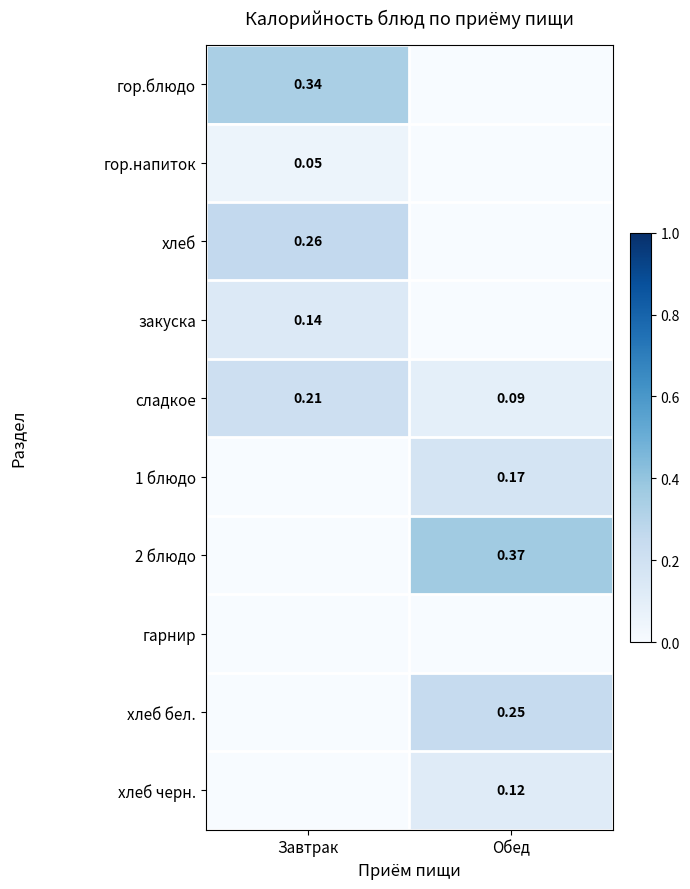

Where is сладкое nearest to the value 0?

Обед